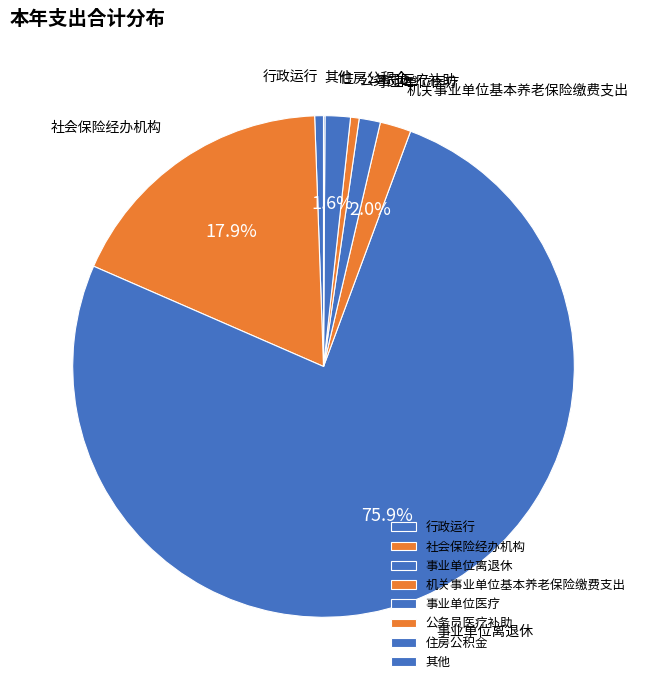

What portion of the pie excludes 住房公积金?

98.4%